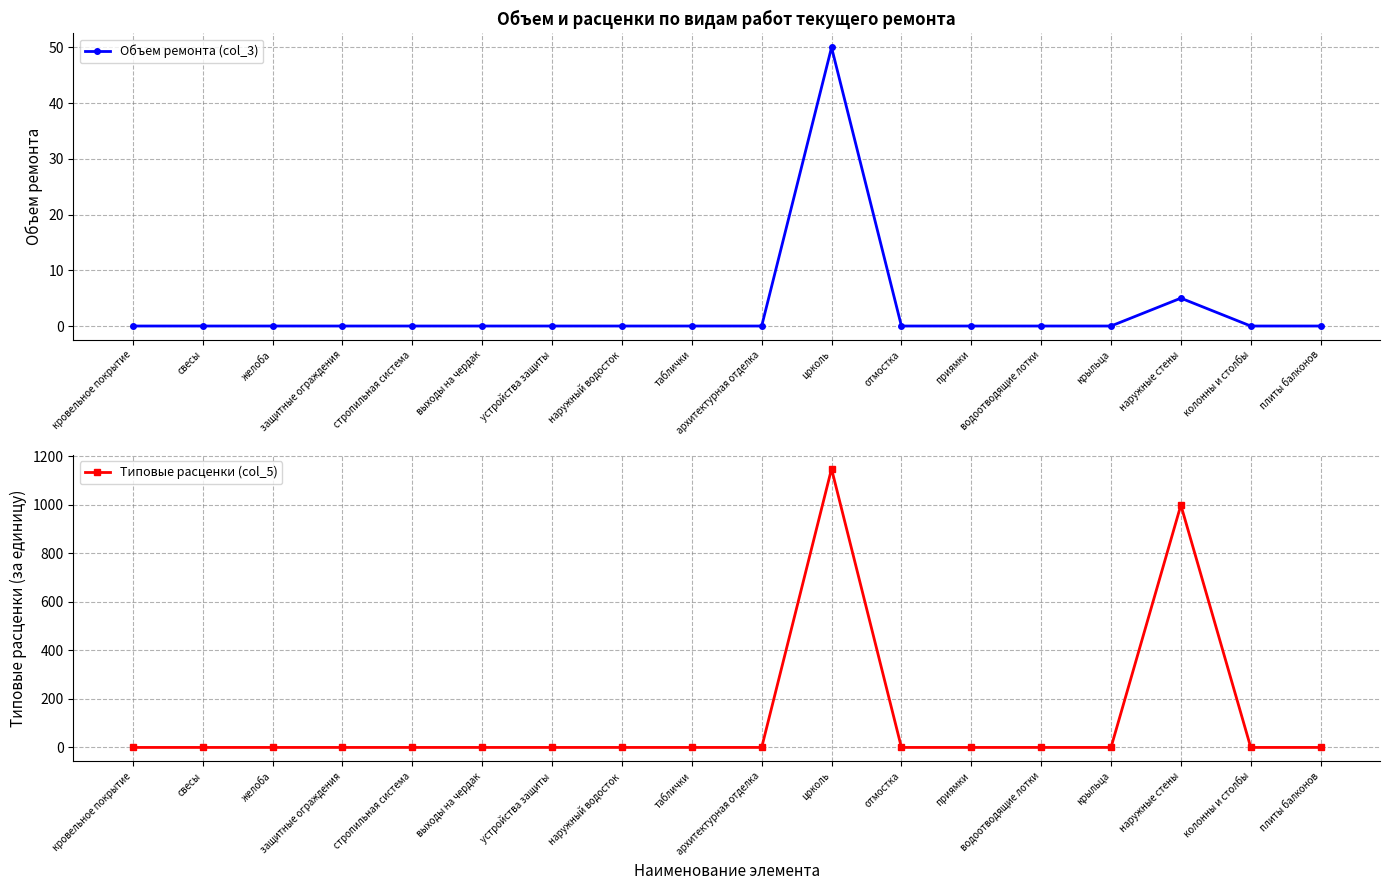

Rank the series at водоотводящие лотки from highest to lowest value.

Объем ремонта (col_3), Типовые расценки (col_5)